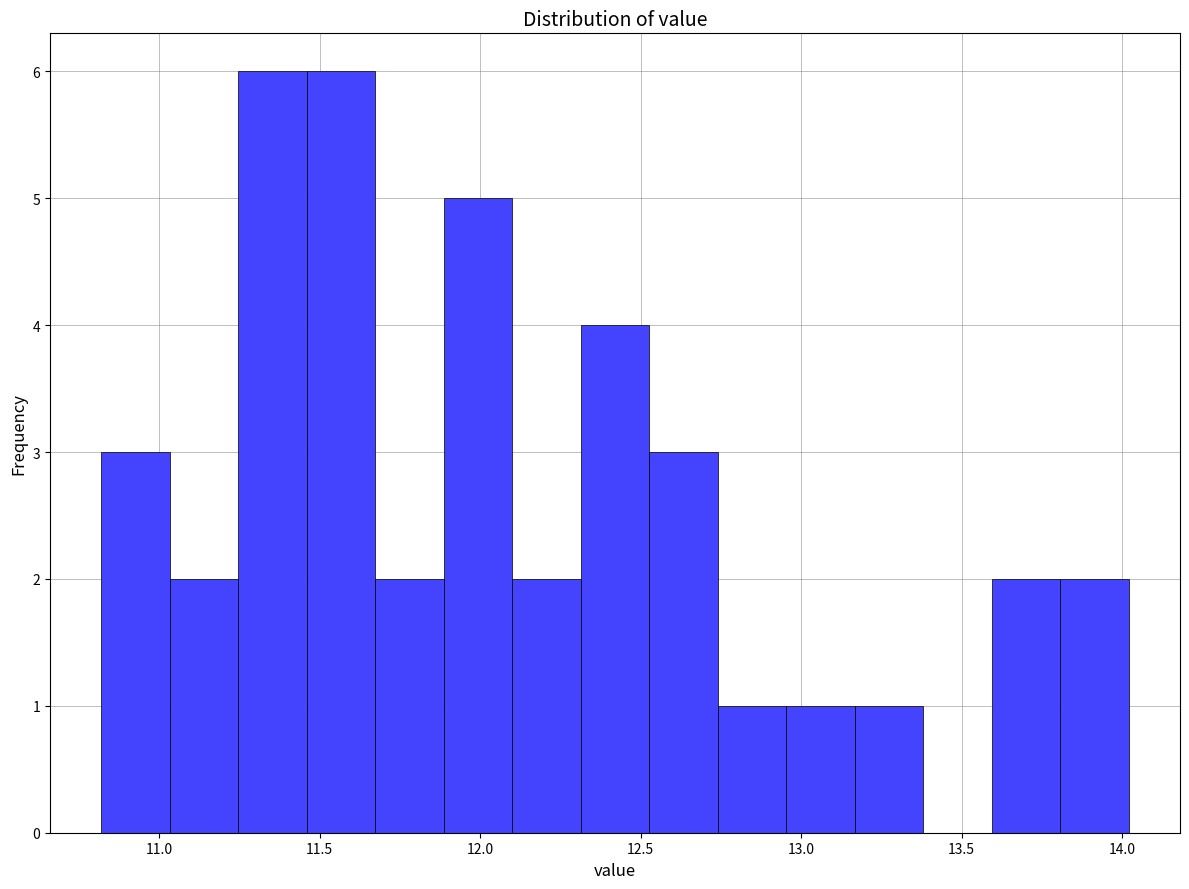

Reading left to right, transcribe this chart: for each bar, give the range it covers on the x-axis and its height. Neither the bar edges nor the heights are printed on the chart, so give them approximately, as read against the axes.

10.80 to 11.05: 3
11.05 to 11.25: 2
11.25 to 11.45: 6
11.45 to 11.65: 6
11.65 to 11.90: 2
11.90 to 12.10: 5
12.10 to 12.30: 2
12.30 to 12.55: 4
12.55 to 12.75: 3
12.75 to 12.95: 1
12.95 to 13.15: 1
13.15 to 13.40: 1
13.40 to 13.60: 0
13.60 to 13.80: 2
13.80 to 14.00: 2